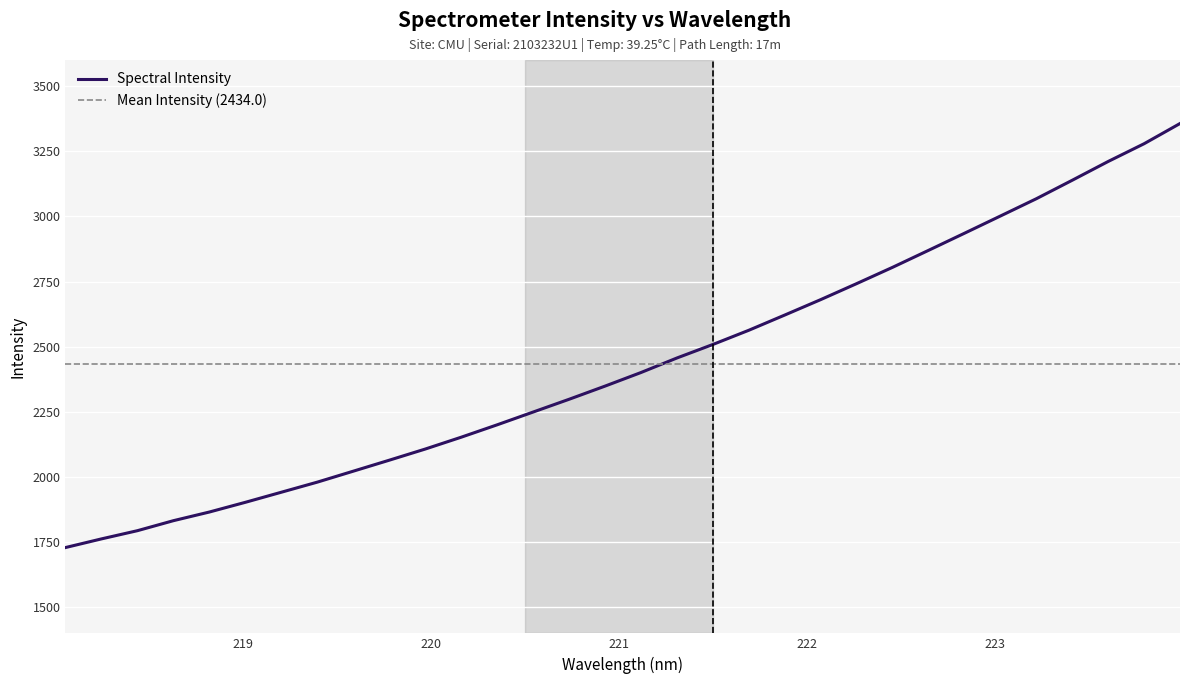

Reading right to left, what are all the values shown in this chart?

223.9802=3356.3	223.7895=3278.8	223.5987=3210.7	223.408=3138.7	223.2172=3067.7	223.0264=3001.4	222.8355=2935.3	222.6447=2869.7	222.4538=2804.6	222.263=2742.1	222.0721=2680.7	221.8812=2621.6	221.6902=2563.1	221.4993=2508.6	221.3083=2456.7	221.1174=2401.0	220.9264=2348.8	220.7354=2298.3	220.5444=2249.3	220.3533=2200.3	220.1623=2152.7	219.9712=2107.3	219.7801=2064.5	219.589=2022.4	219.3979=1980.3	219.2067=1941.6	219.0156=1902.9	218.8244=1865.6	218.6332=1832.4	218.442=1794.0	218.2508=1762.4	218.0596=1729.2